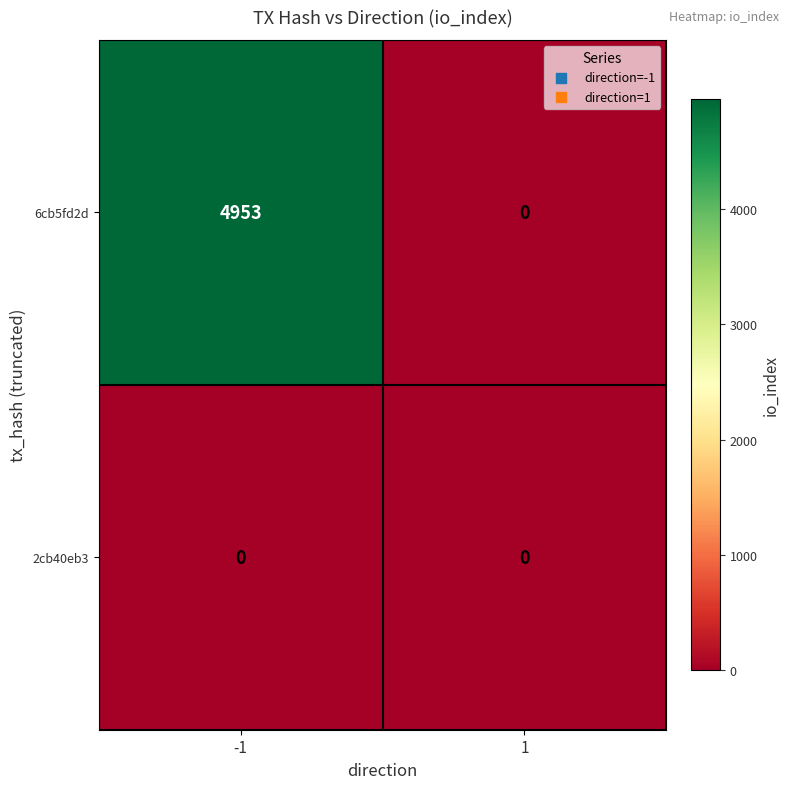

What is the total value across all series at -1?

4953